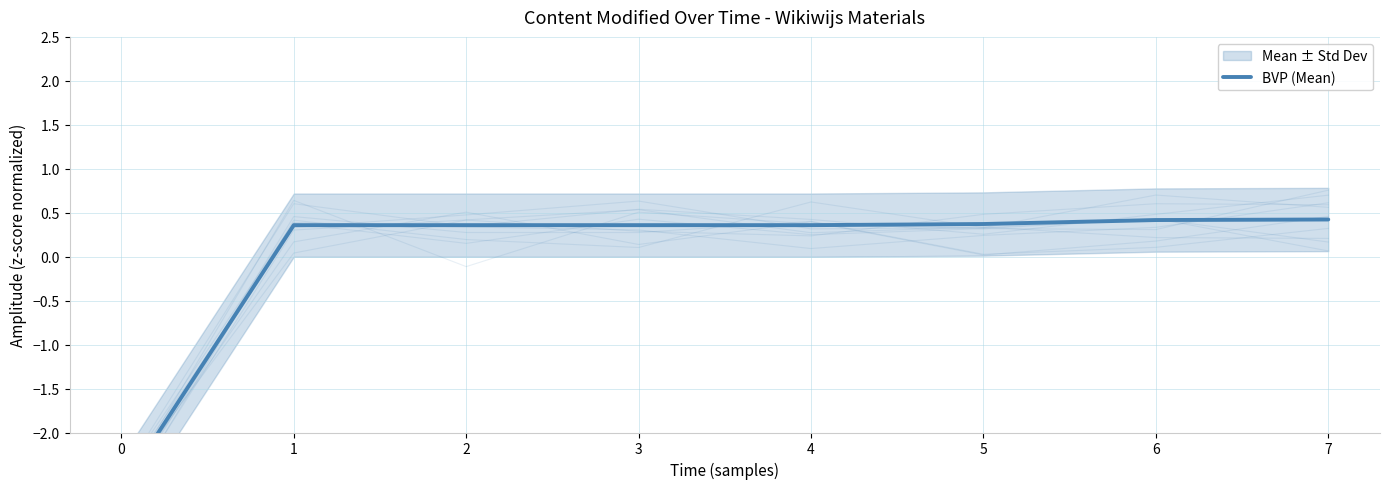

Reading left to right, extract all data points from this chart.

0=-2.6	1=0.4	2=0.4	3=0.4	4=0.4	5=0.4	6=0.4	7=0.4